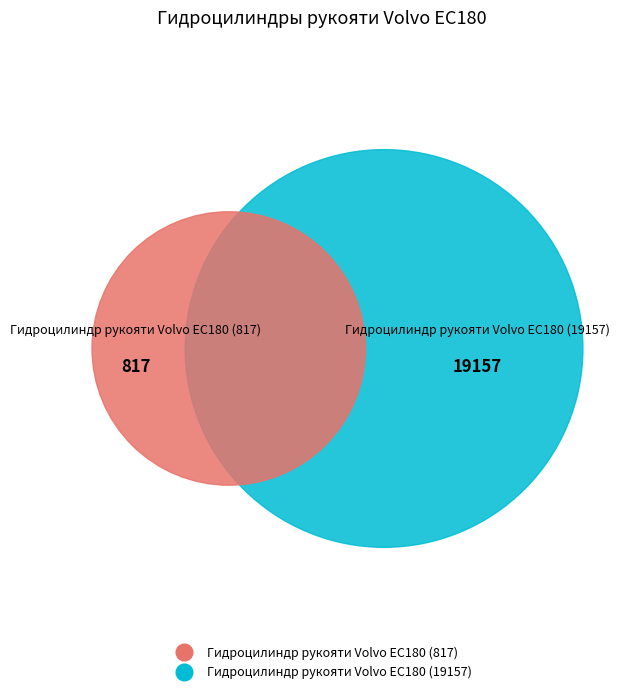

Rank the categories by value from lowest to highest.

Гидроцилиндр рукояти Volvo EC180 (817), Гидроцилиндр рукояти Volvo EC180 (19157)